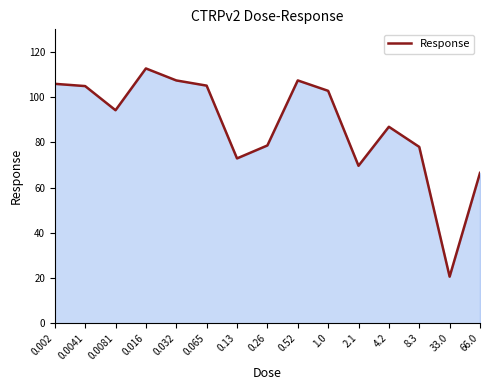

The value at 33.0 is 33.9. True or false?

False